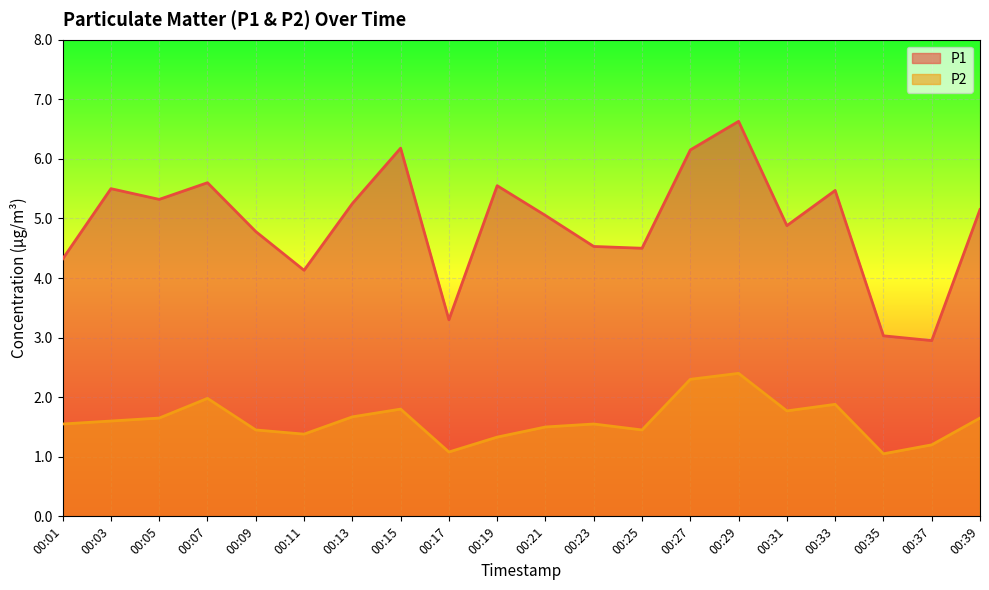

What is the difference between the P1 values at 00:31 and 00:05?

0.4